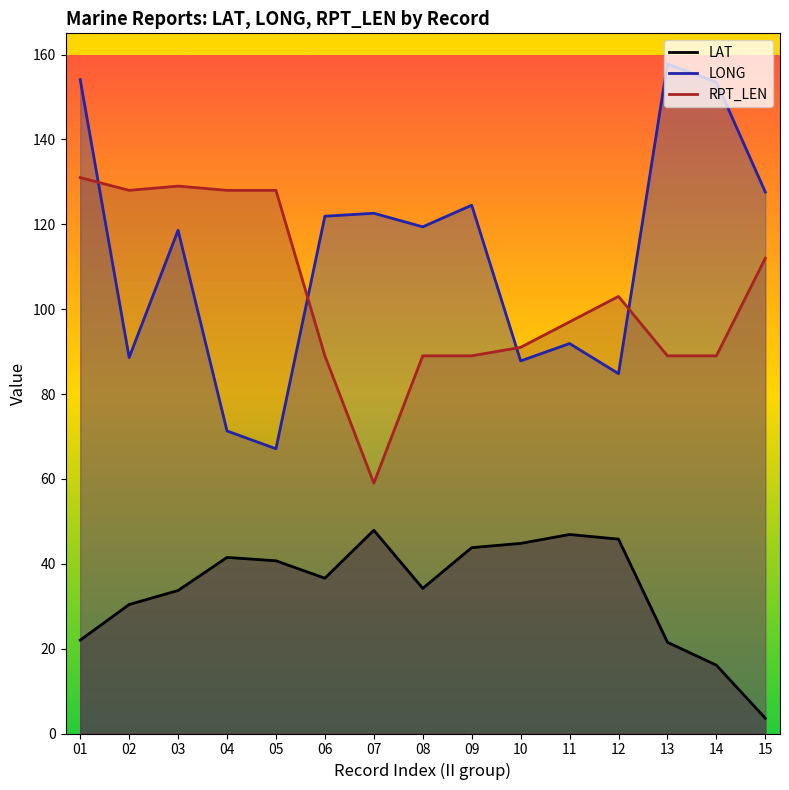

Is the value of LAT at 07 greater than the value of RPT_LEN at 03?

No